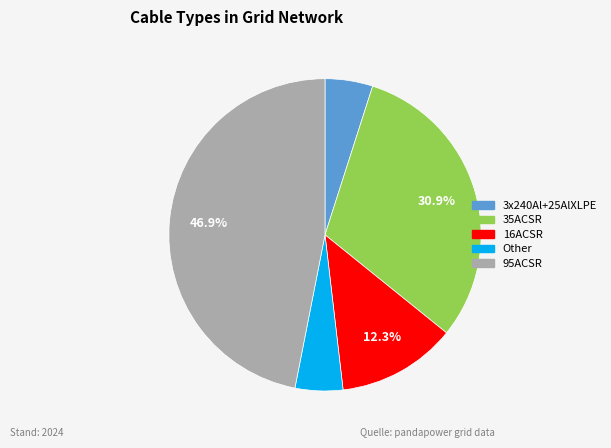

Is there any slice that represents more than half of the pie?

No